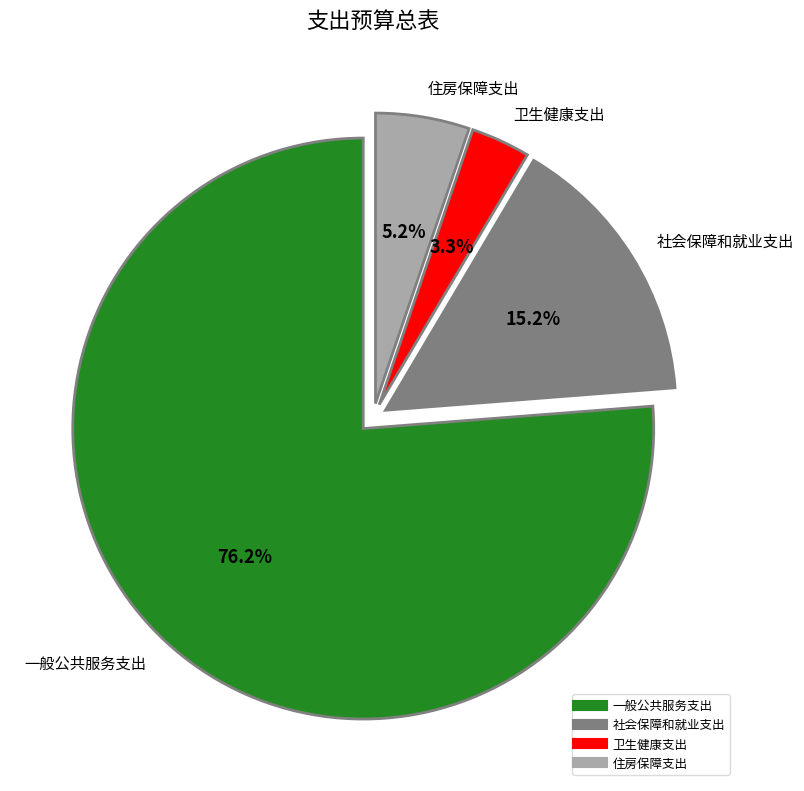

Count the number of slices in the pie.

4